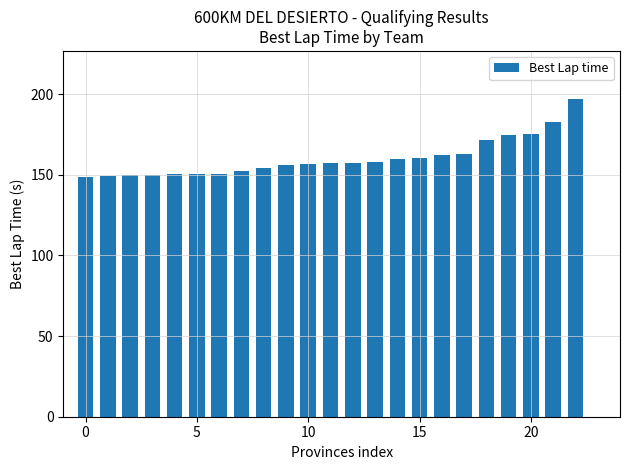

Does the chart contain stacked bars?

No